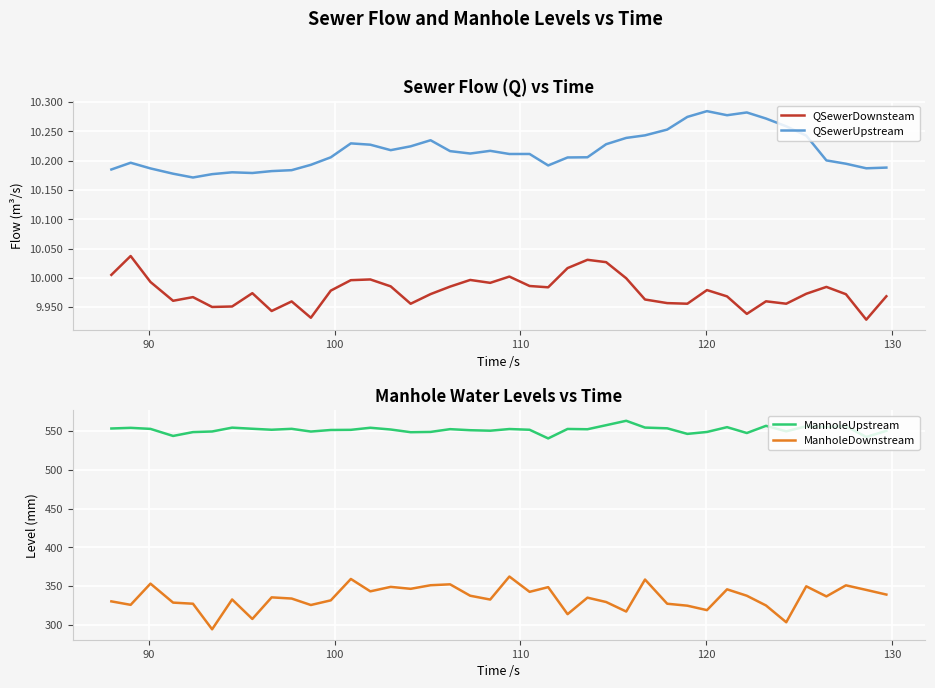

What is the difference between the maximum and minimum values in the QSewerDownsteam series?

0.1